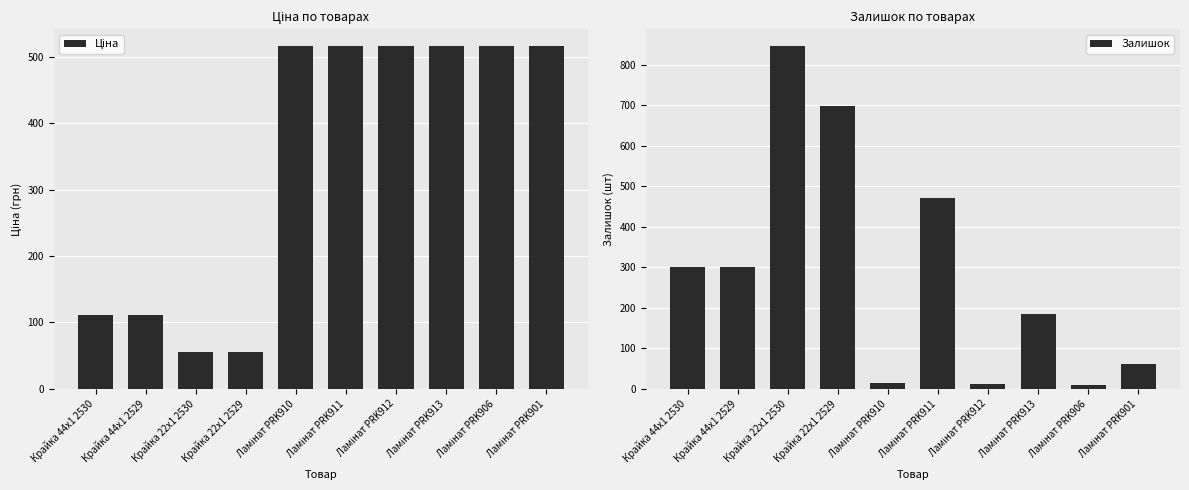

What is the label of the 6th bar from the left?

Ламінат PRK911